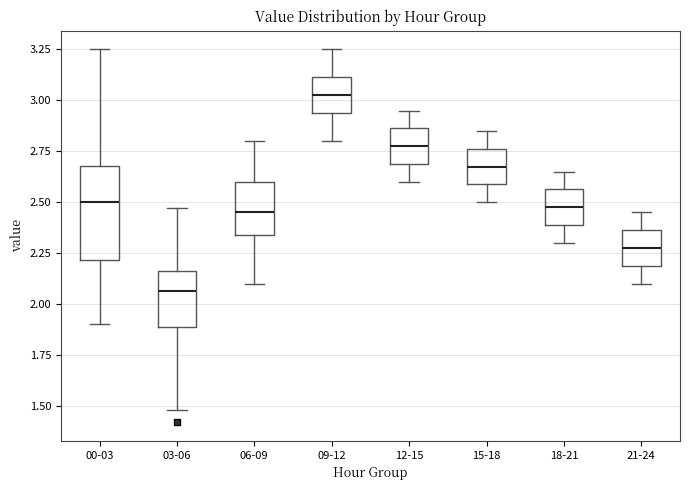

Reading left to right, transcribe this box plot: for each box, give where its median line is, the range the box spans, and where its two whiskers end, as read against the y-axis. The values are not printed on the chart, so give them approximately, as read against the axis.

00-03: median 2.50, box 2.20 to 2.70, whiskers 1.90 to 3.25
03-06: median 2.05, box 1.90 to 2.15, whiskers 1.50 to 2.45
06-09: median 2.45, box 2.35 to 2.60, whiskers 2.10 to 2.80
09-12: median 3.05, box 2.95 to 3.10, whiskers 2.80 to 3.25
12-15: median 2.80, box 2.70 to 2.85, whiskers 2.60 to 2.95
15-18: median 2.70, box 2.60 to 2.75, whiskers 2.50 to 2.85
18-21: median 2.50, box 2.40 to 2.55, whiskers 2.30 to 2.65
21-24: median 2.30, box 2.20 to 2.35, whiskers 2.10 to 2.45